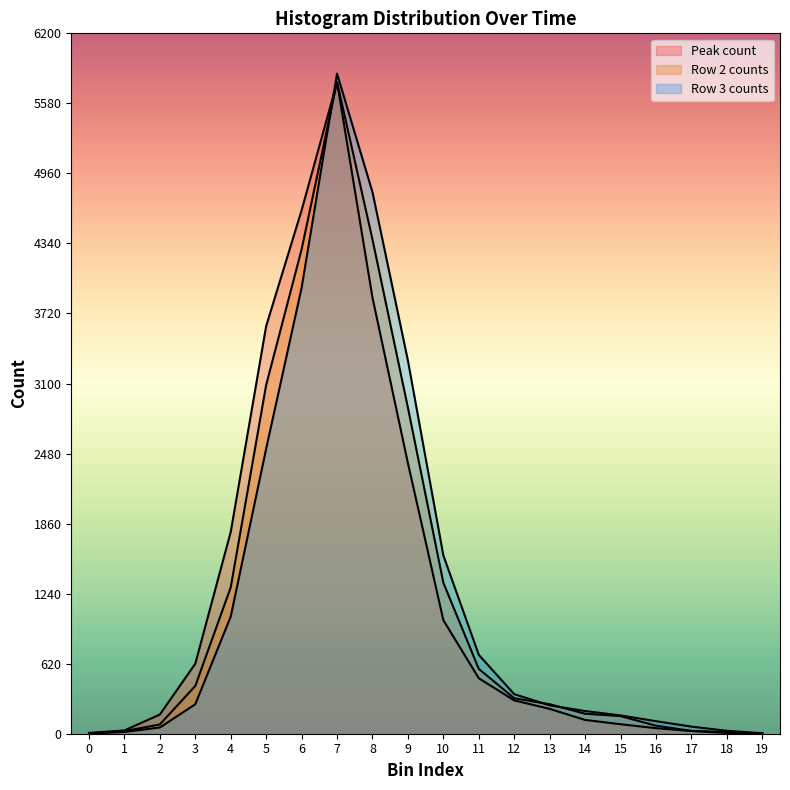

What is the maximum value shown in the chart?

5843